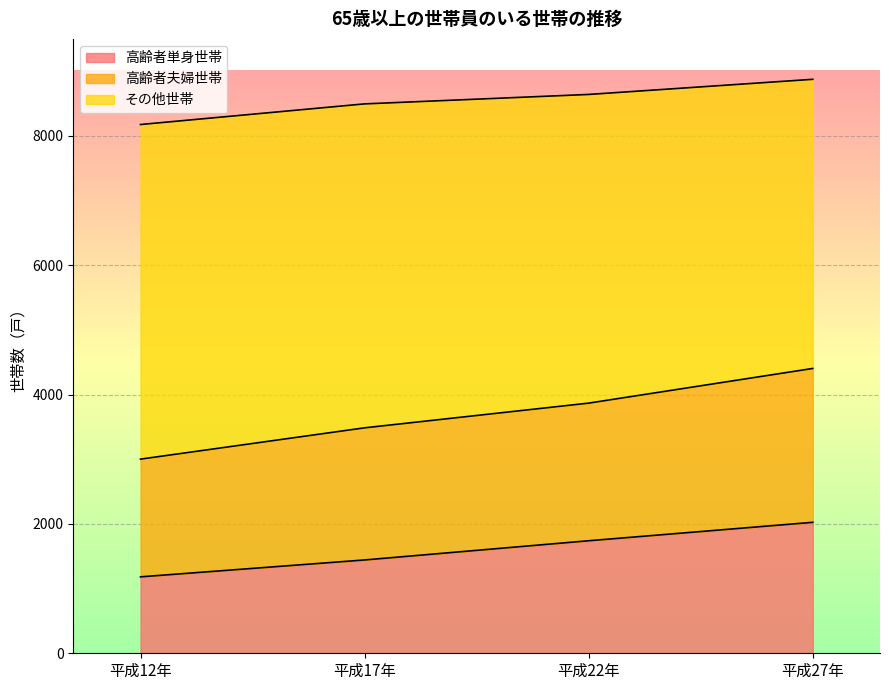

How many lines are shown in the chart?

3